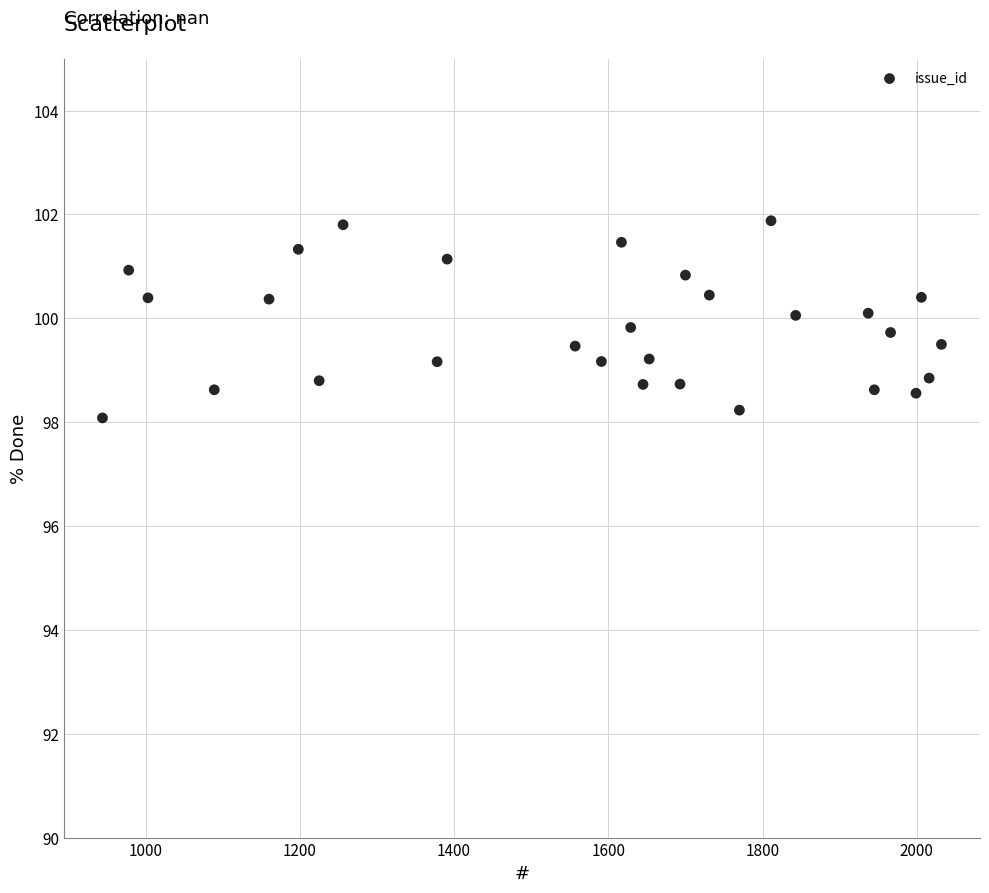

What is the range of Y values (max minus min)?

3.8